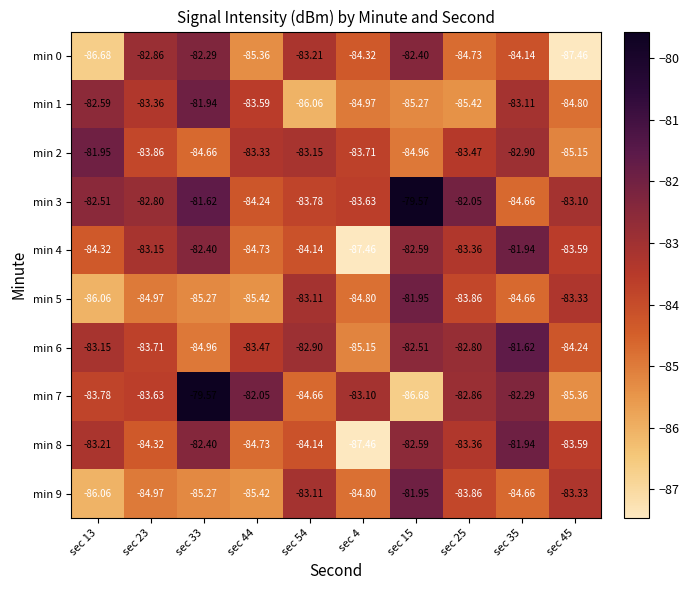

Is the value of min 3 at sec 54 greater than the value of min 8 at sec 4?

Yes